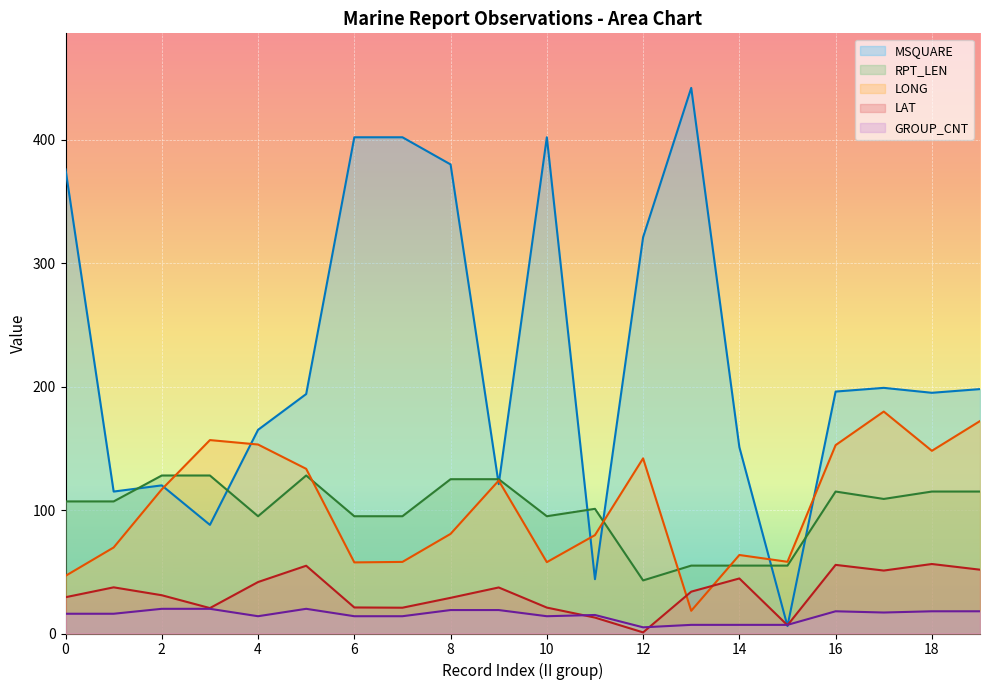

What is the value of the RPT_LEN point at the 6th from the left?

128.0